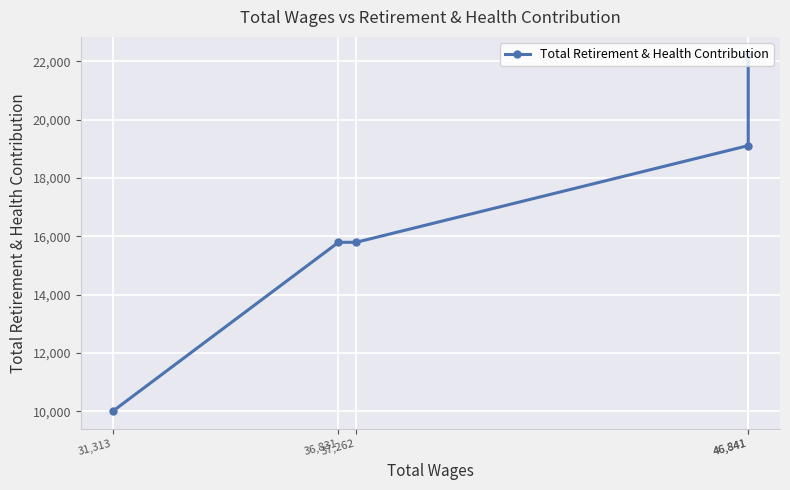

What is the smallest value displayed?

10000